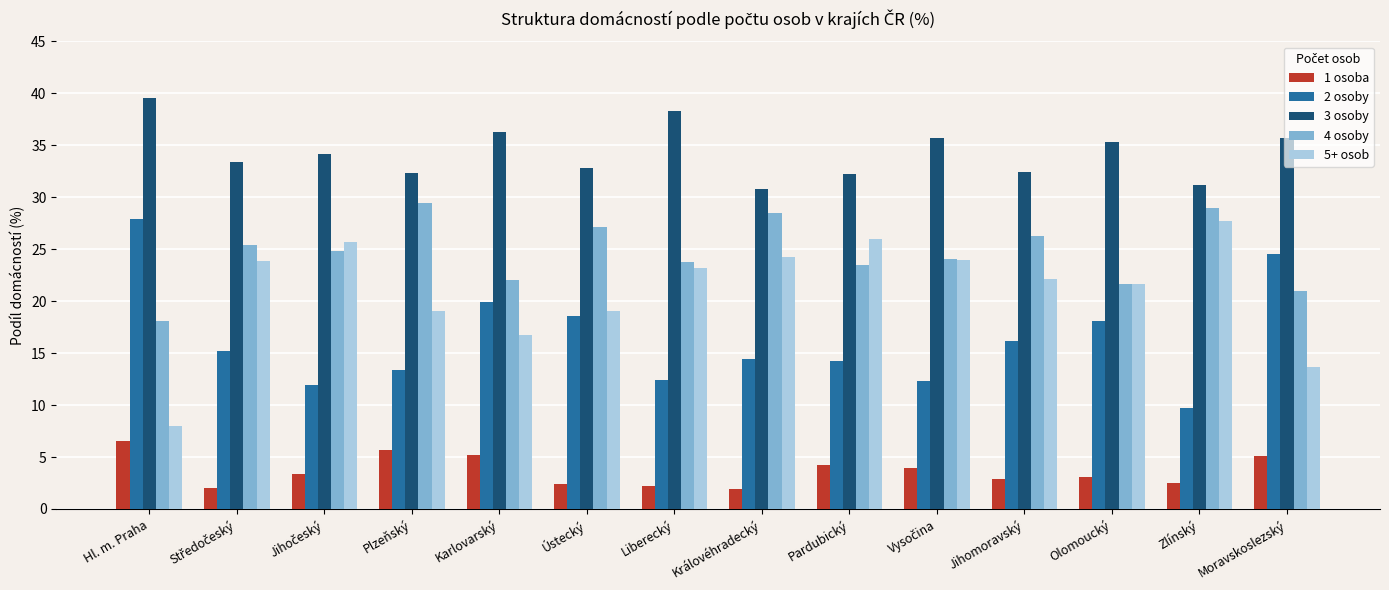

Which series has the widest spread of values?

5+ osob